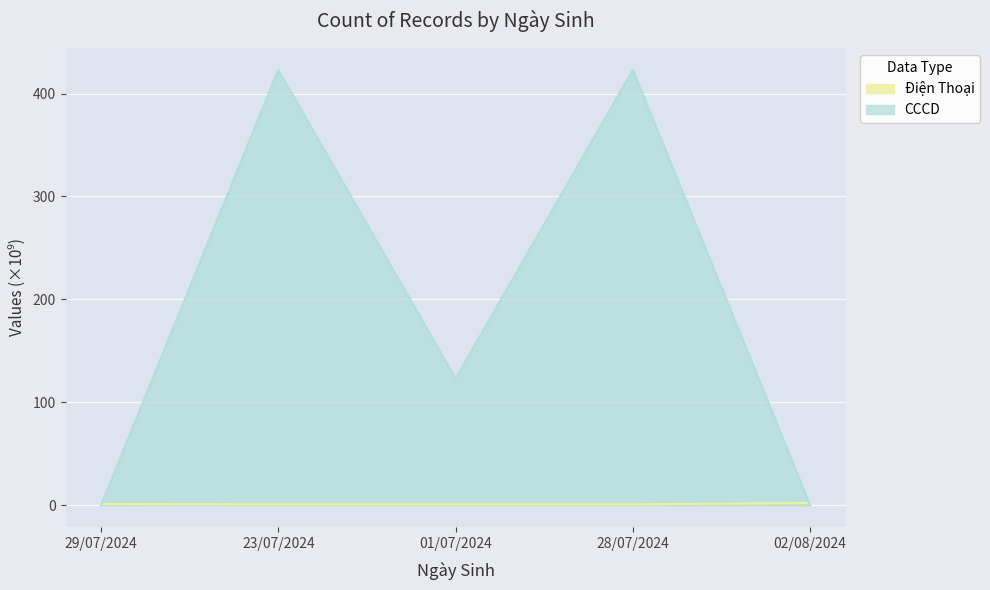

What position from the left is 02/08/2024?

5